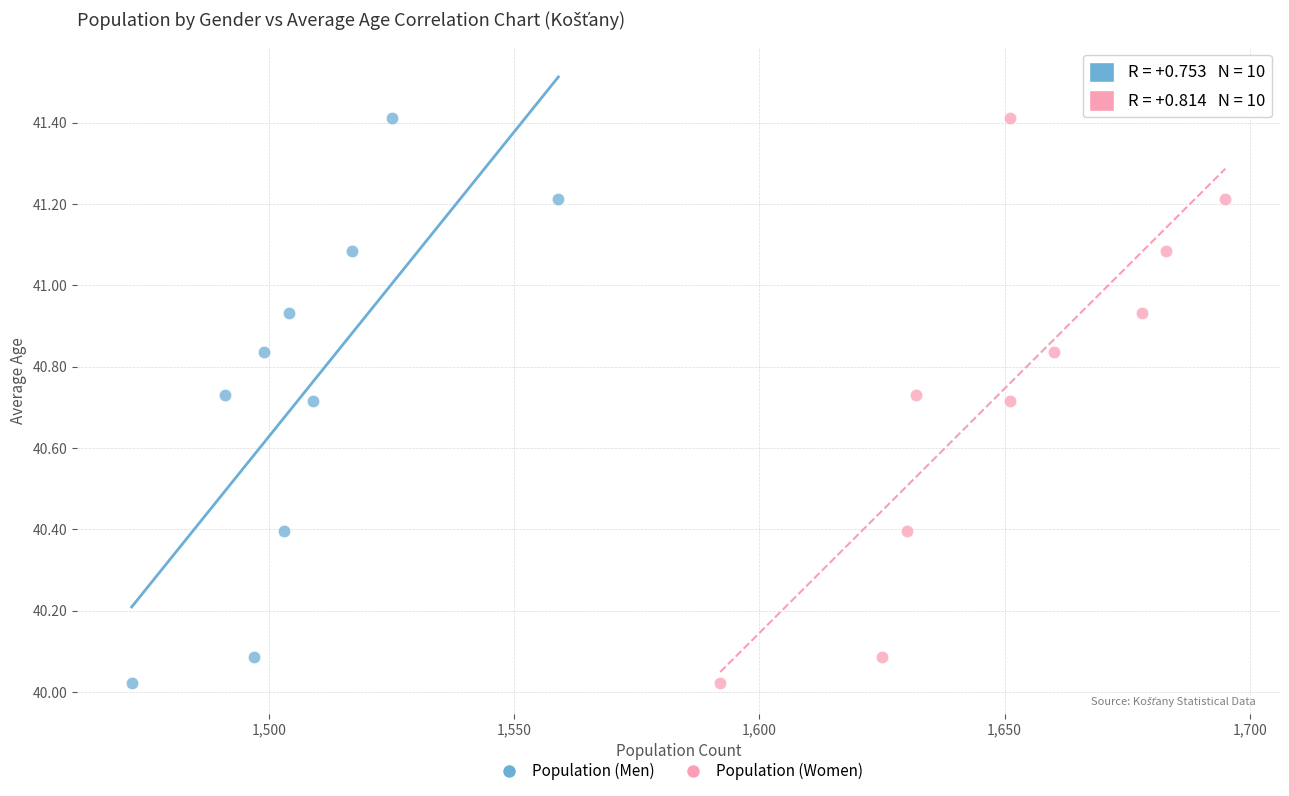

What are all the series names shown in the legend?

Population (Men), Population (Women)